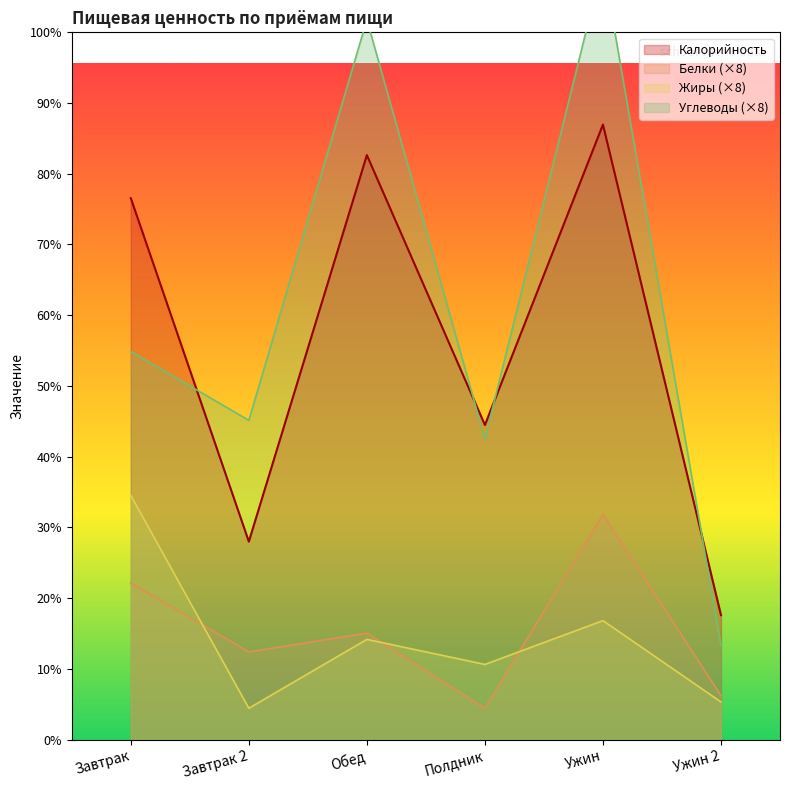

Count the number of data series in this chart.

4